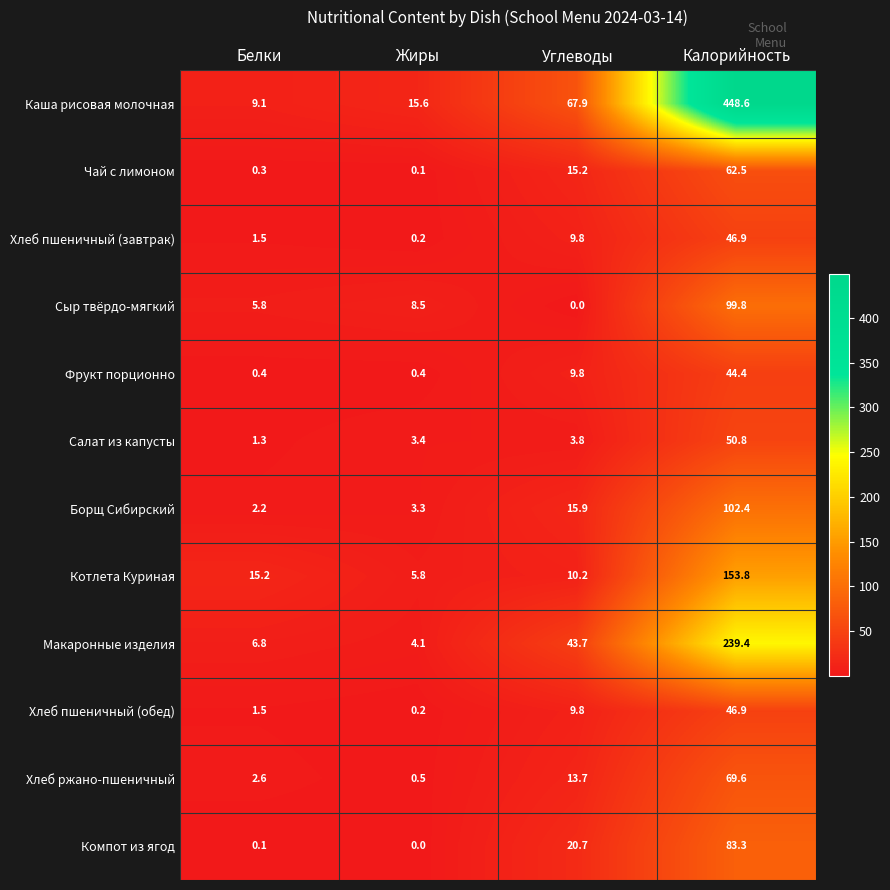

The value of Каша рисовая молочная at Калорийность is 448.6. True or false?

True